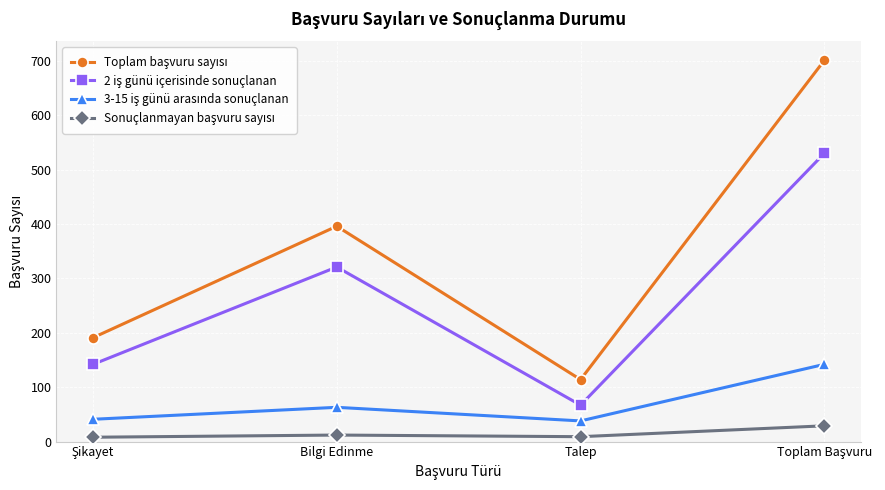

What is the label of the 2nd point from the left?

Bilgi Edinme